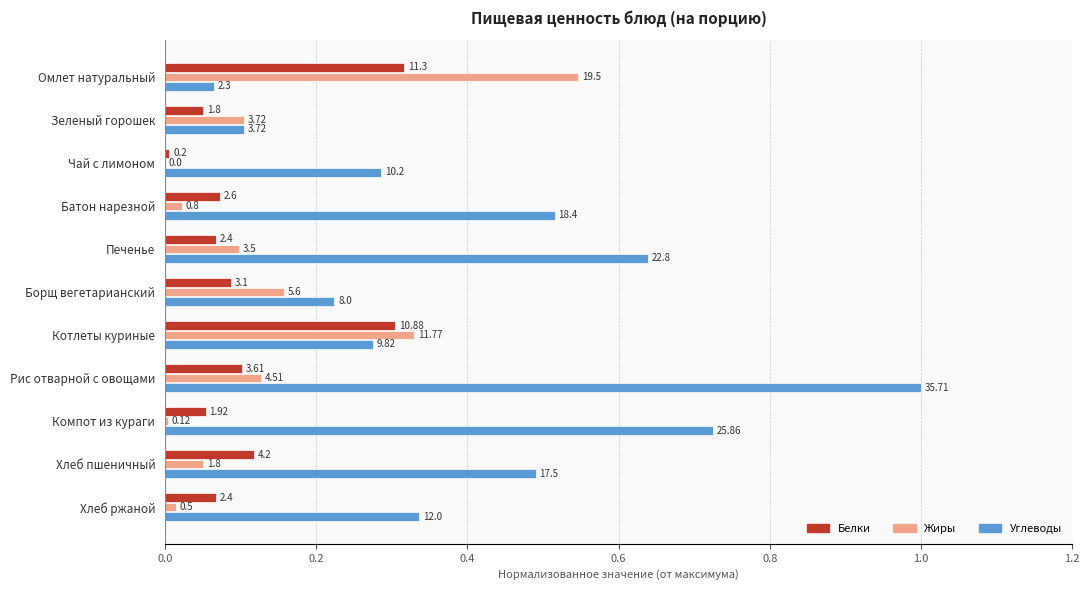

What are all the series names shown in the legend?

Белки, Жиры, Углеводы